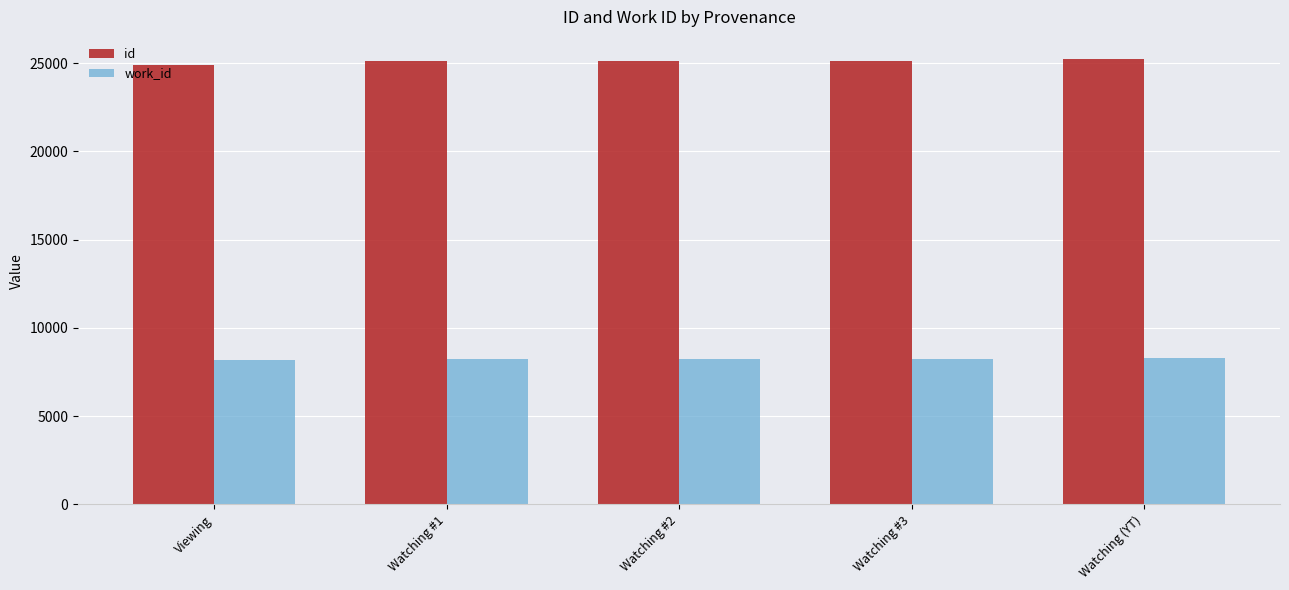

List the series in order of their peak value, highest first.

id, work_id